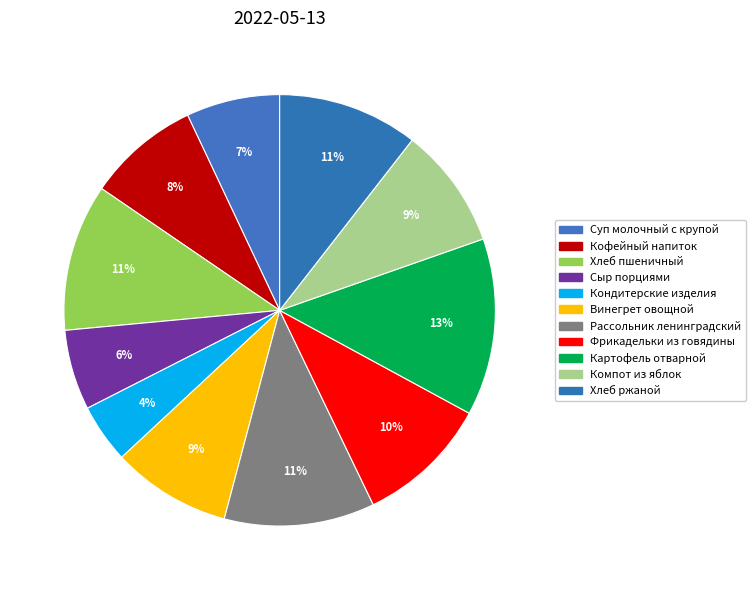

To the nearest percent, what is the difference between the Фрикадельки из говядины and Рассольник ленинградский slice percentages?

1%